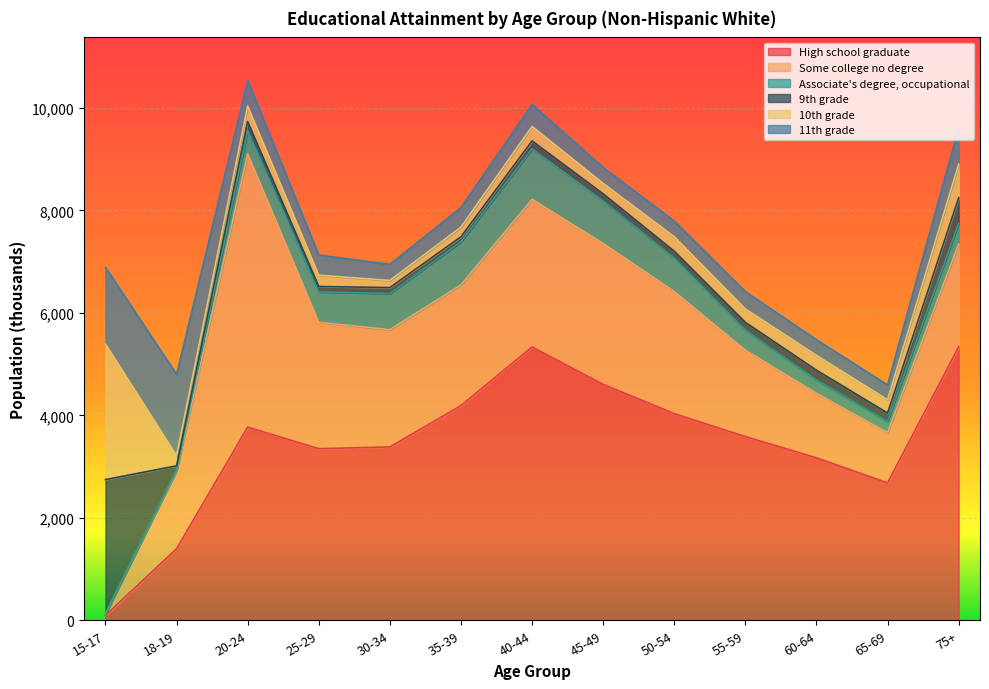

What is the value of the 10th grade point at the 1st from the left?

2647